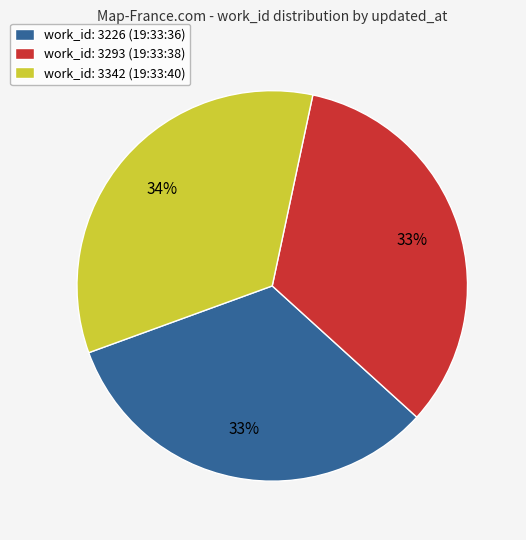

To the nearest percent, what is the difference between the work_id: 3226 (19:33:36) and work_id: 3342 (19:33:40) slice percentages?

1%